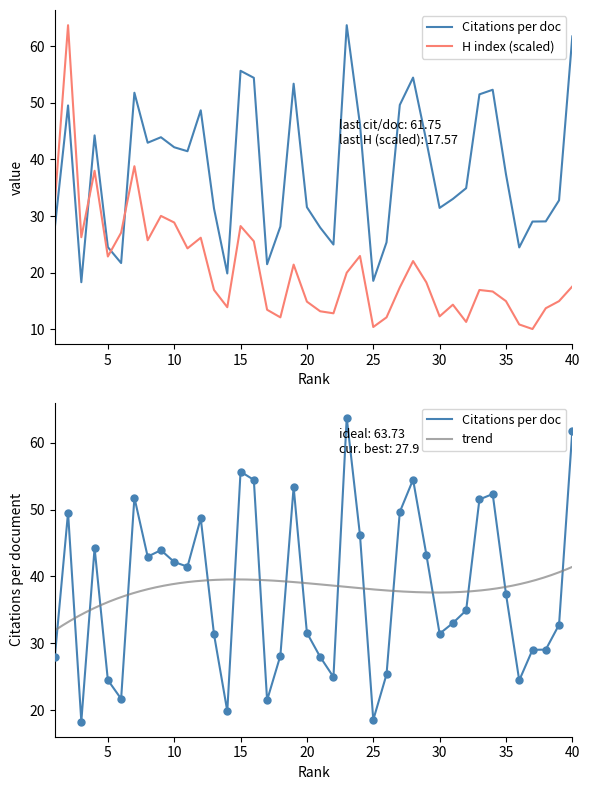

At which category is the sum across all series the highest?

2